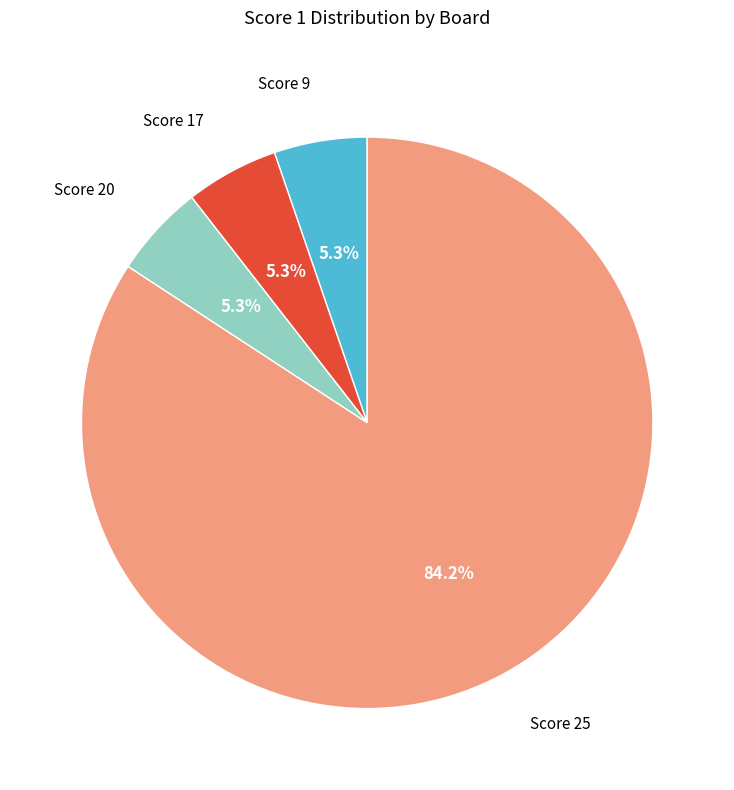

Is there any slice that represents more than half of the pie?

Yes